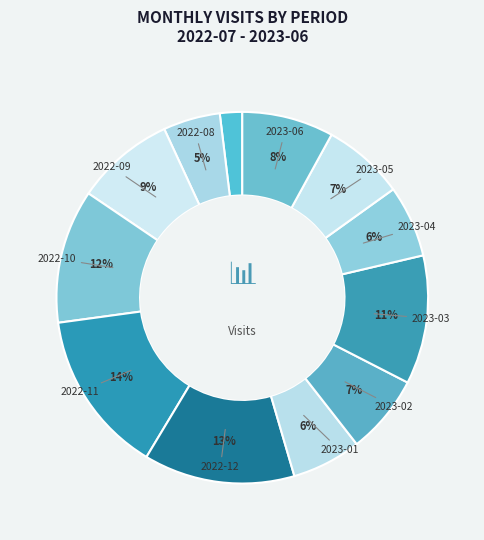

How many slices are in this pie chart?

12